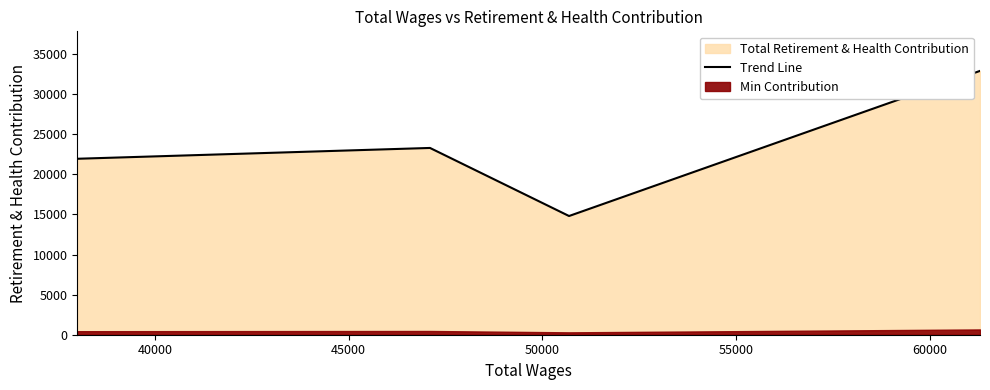

How many interior local peaks (higher than both neighbors) does the data have?

1